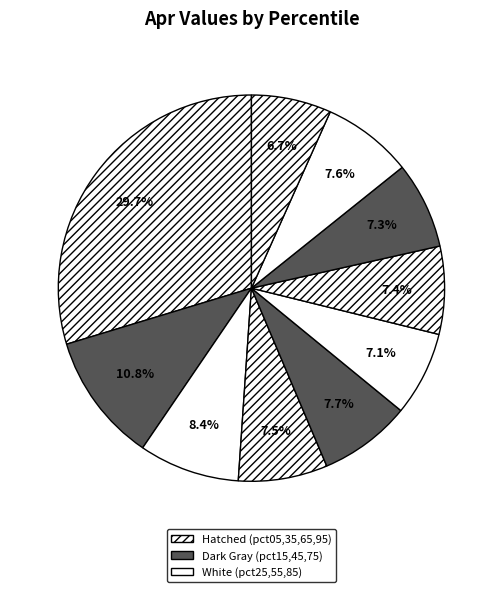

Count the number of slices in the pie.

10